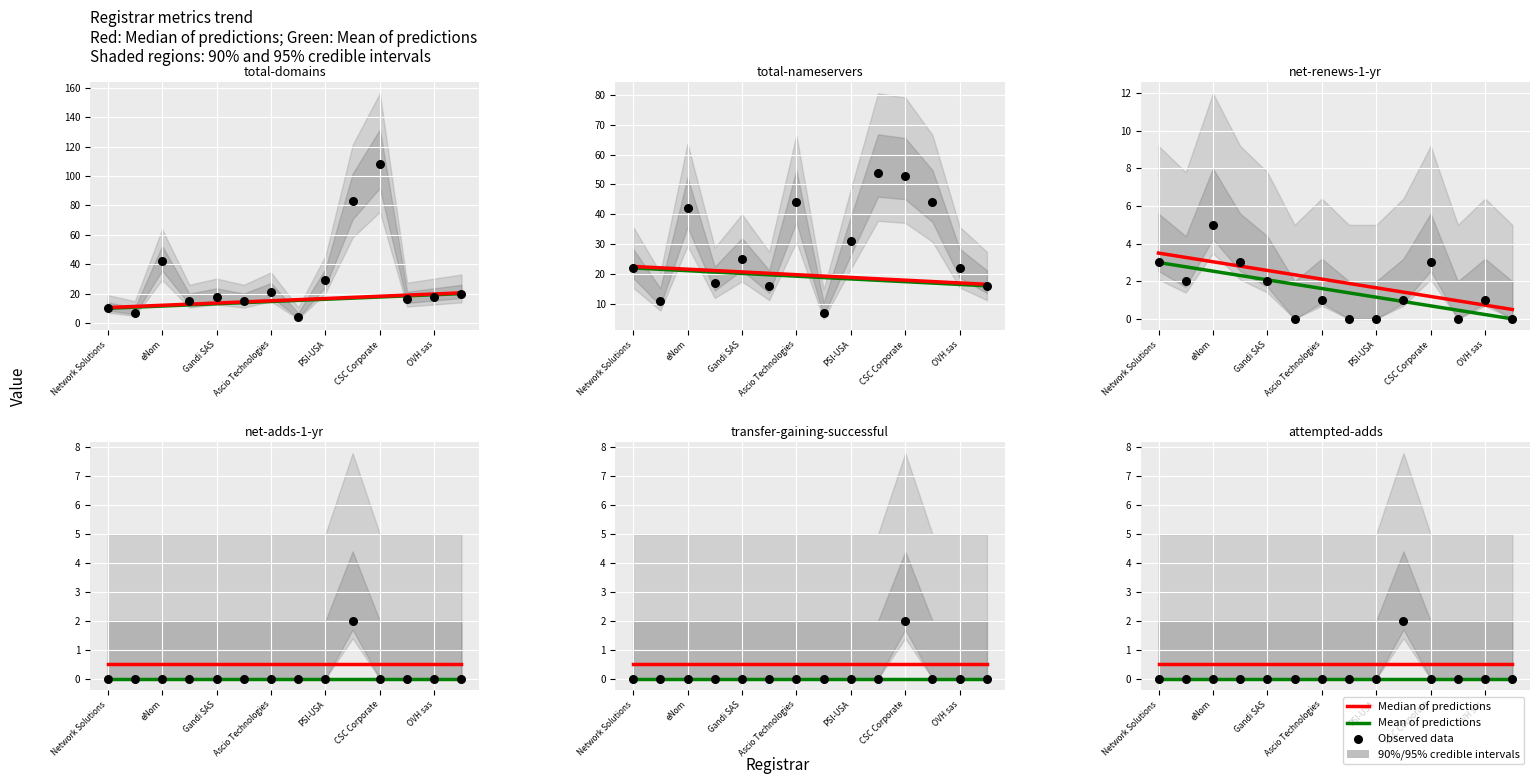

Which series contains the lowest Y value?

Observed